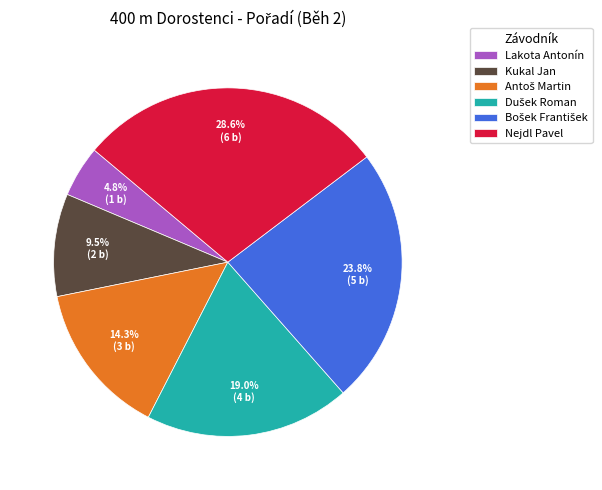

Which slice is the largest?

Nejdl Pavel